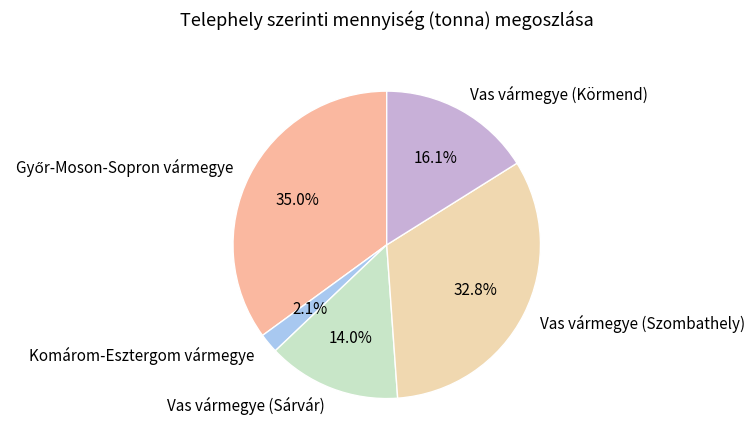

Which category has the smallest portion of the pie?

Komárom-Esztergom vármegye